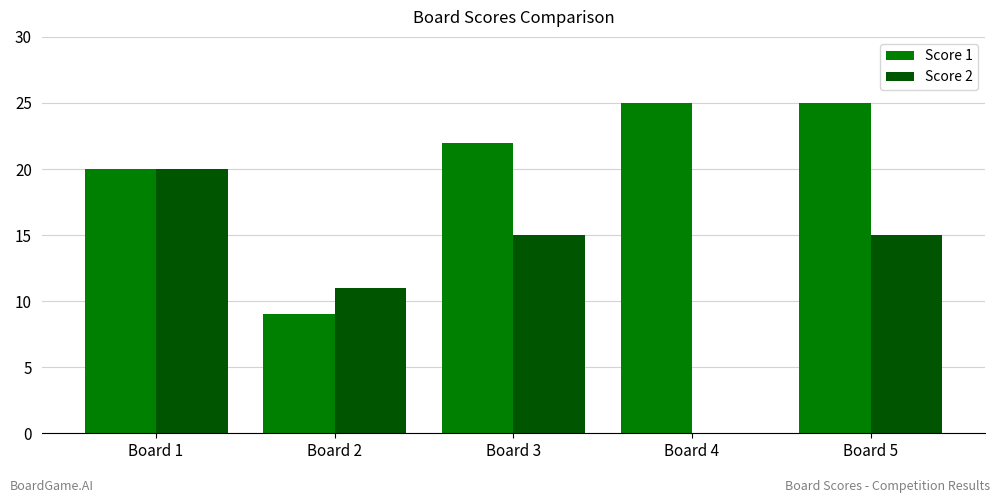

Which series changed the most between Board 4 and Board 5?

Score 2